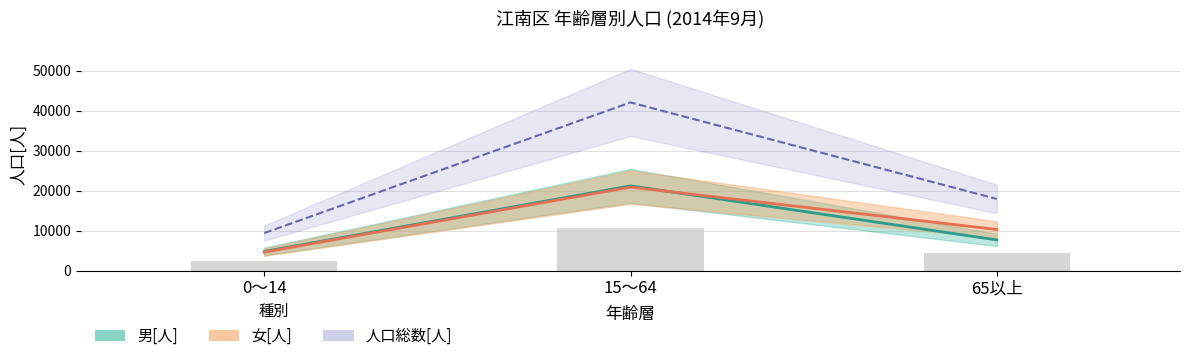

What is the sum of all values?

17345.2